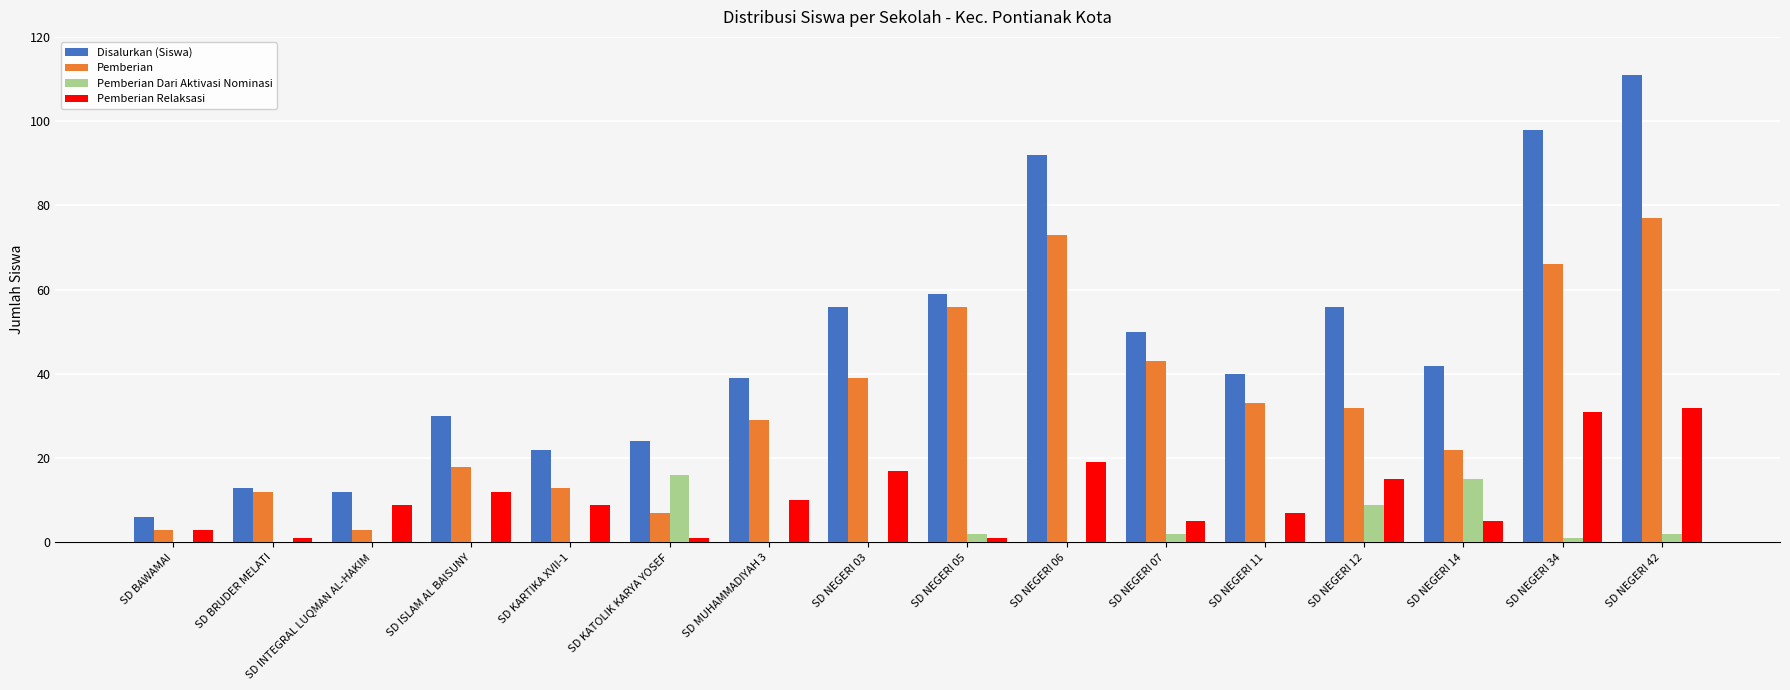

Count the number of categories in the chart.

16